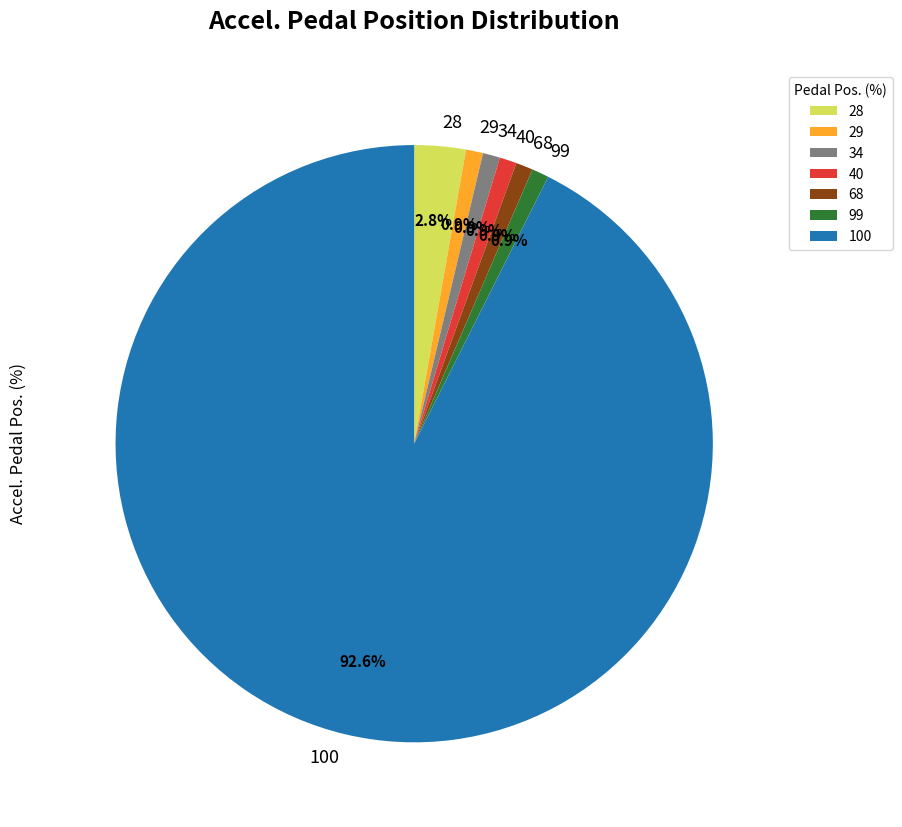

Does 68 represent more than half of the total?

No